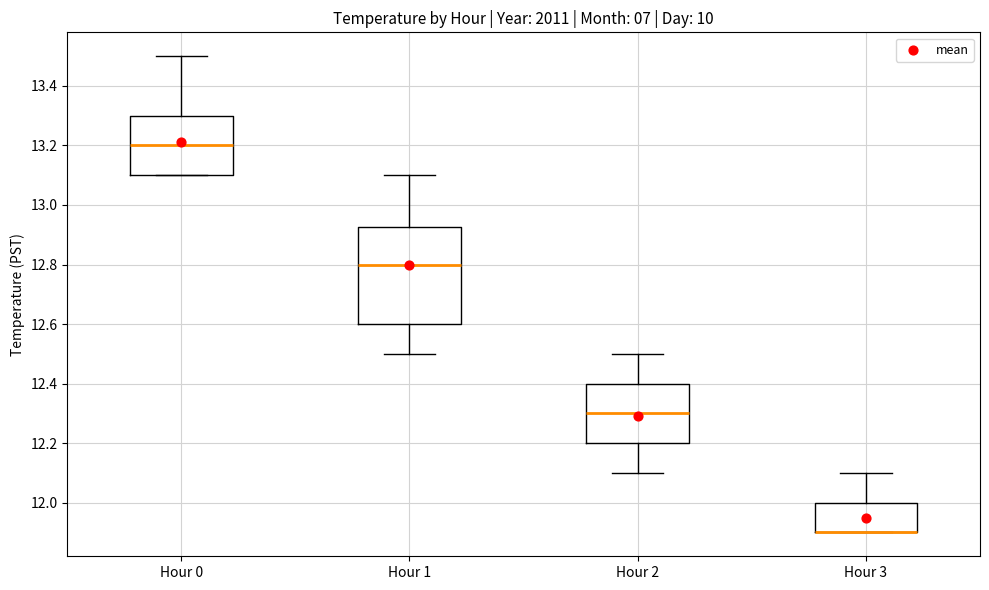

Comparing the boxes themselves (not the whiskers), which one is the tallest?

Hour 1